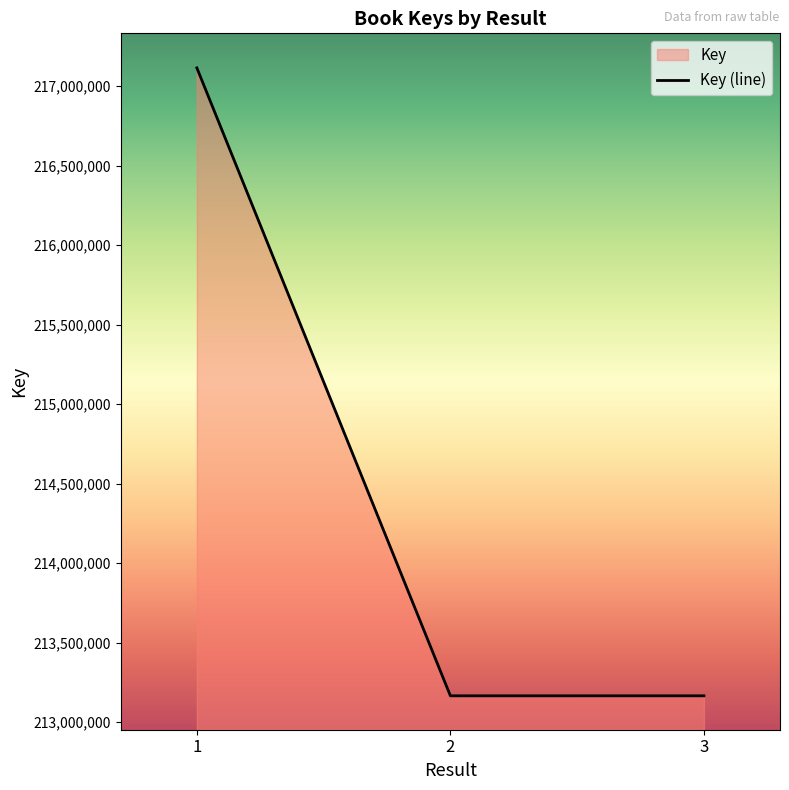

Is it true that the value at 2 is 294958657?

False